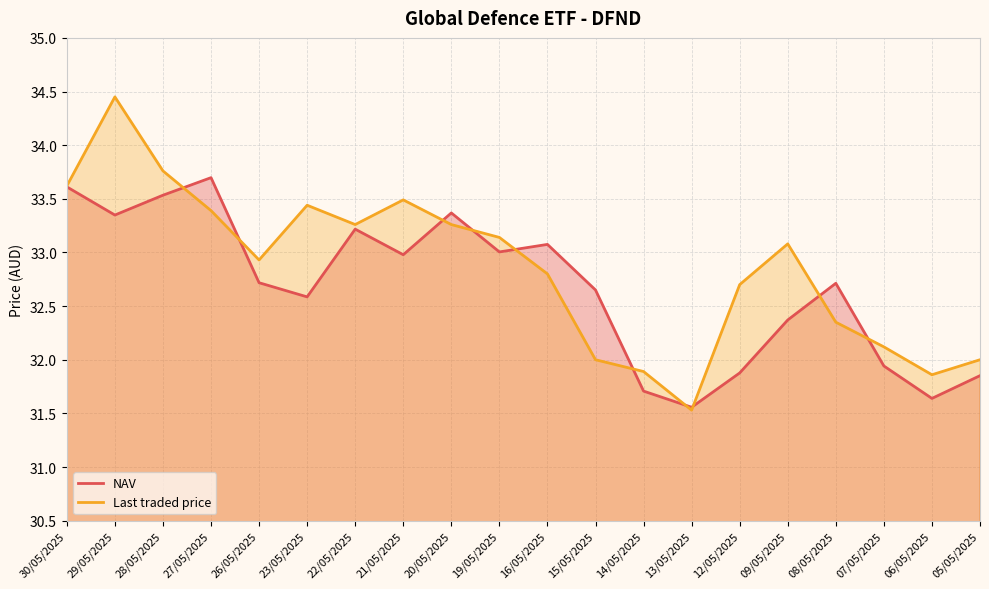

Which series has the largest range (max minus min)?

Last traded price